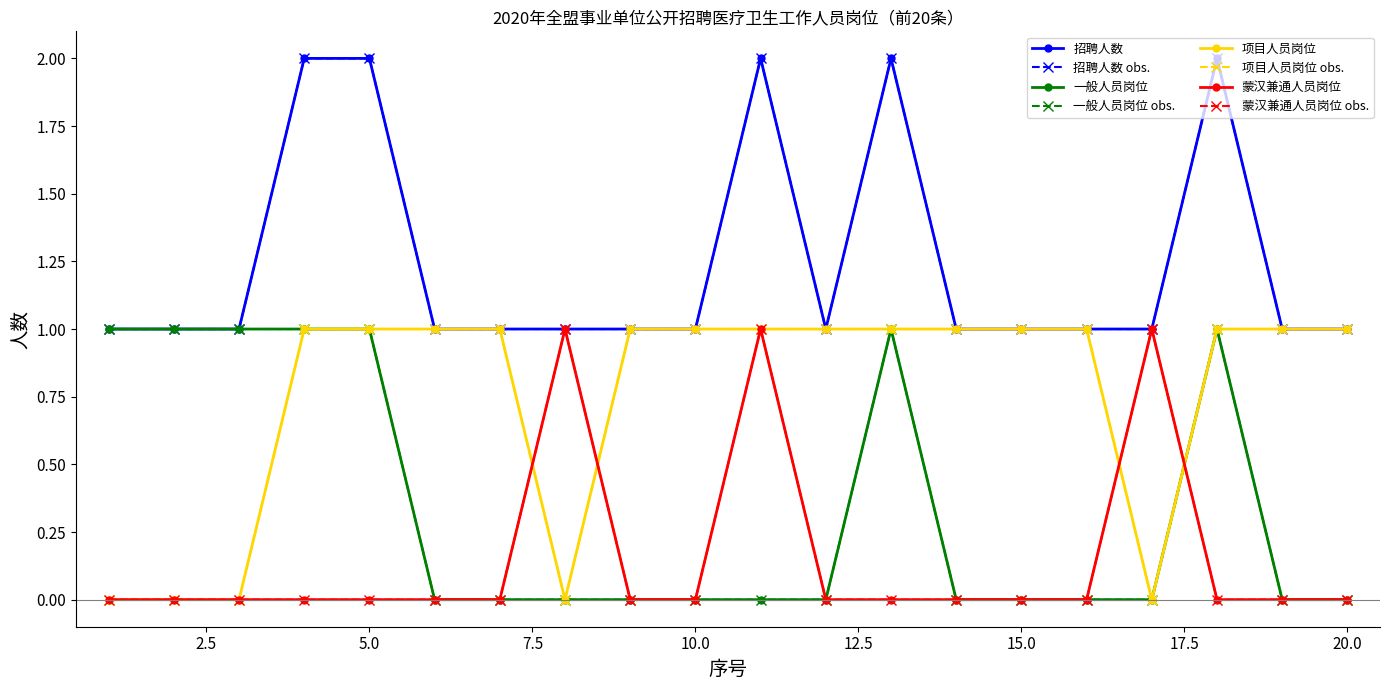

Reading left to right, what are all the values shown in this chart?

一般人员岗位: 1	1	1	1	1	0	0	0	0	0	0	0	1	0	0	0	0	1	0	0
项目人员岗位: 0	0	0	1	1	1	1	0	1	1	1	1	1	1	1	1	0	1	1	1
蒙汉兼通人员岗位: 0	0	0	0	0	0	0	1	0	0	1	0	0	0	0	0	1	0	0	0
招聘人数: 1	1	1	2	2	1	1	1	1	1	2	1	2	1	1	1	1	2	1	1